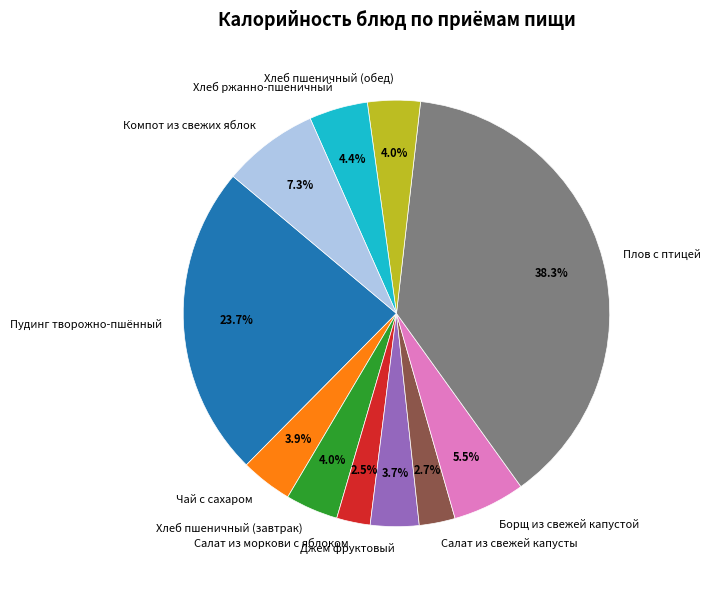

What is the ratio of the value at Пудинг творожно-пшённый to the value at Джем фруктовый?

6.4